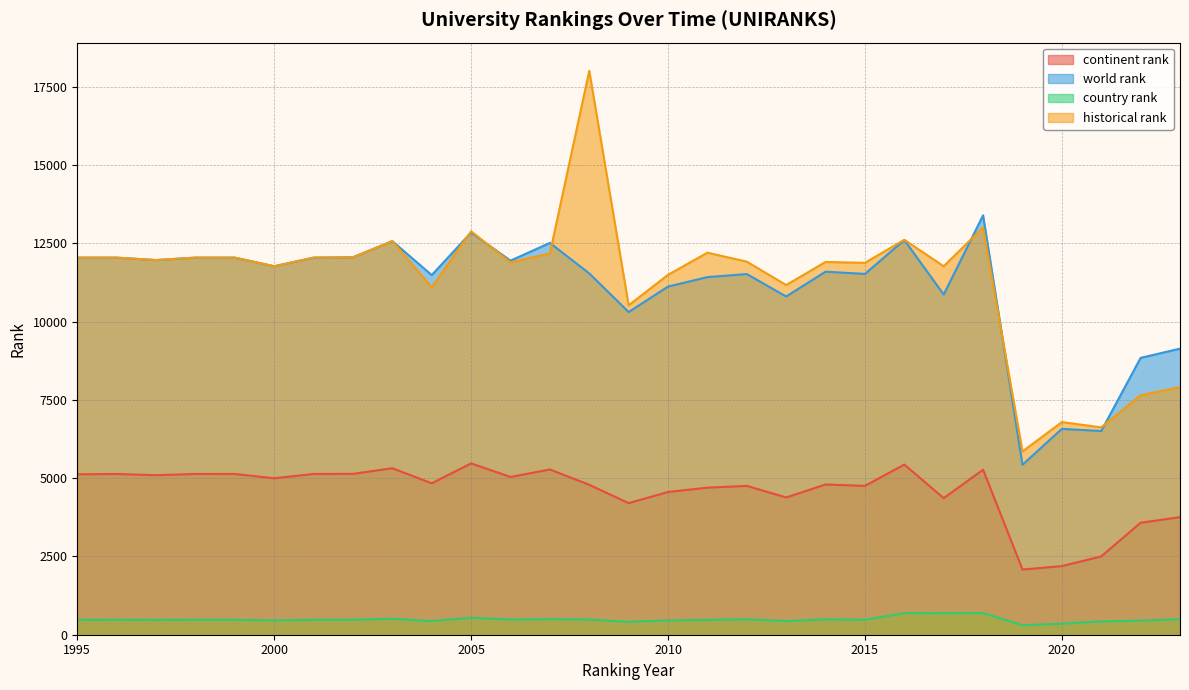

Is the value of continent rank at 2002 greater than the value of country rank at 2004?

Yes